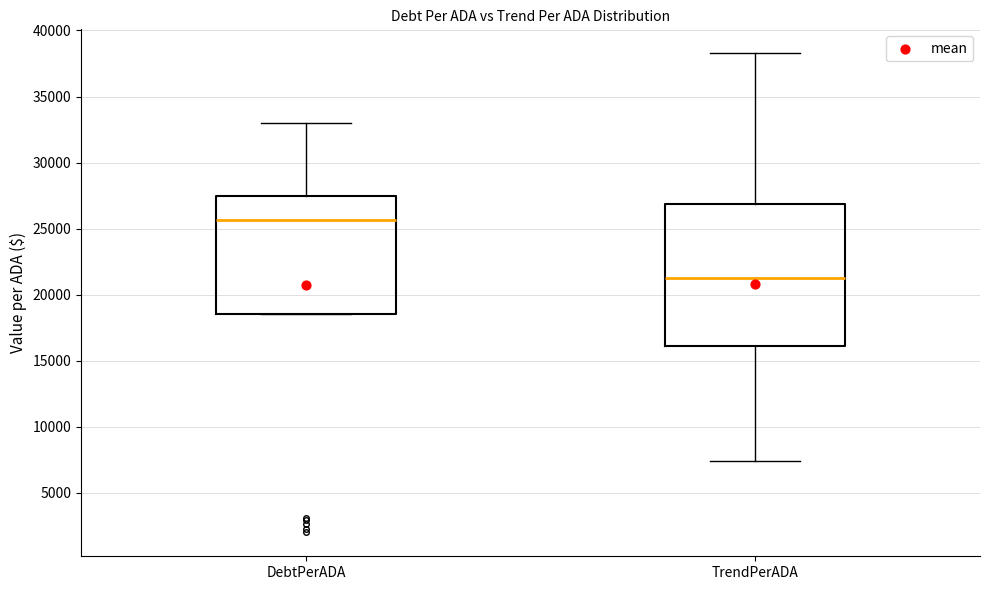

Reading left to right, read every box against the y-axis: the position of its median line, the range the box covers, and the ends of its whiskers. The values are not printed on the chart, so give them approximately, as read against the axis.

DebtPerADA: median 25500, box 18500 to 27500, whiskers 18500 to 33000
TrendPerADA: median 21500, box 16000 to 27000, whiskers 7500 to 38500